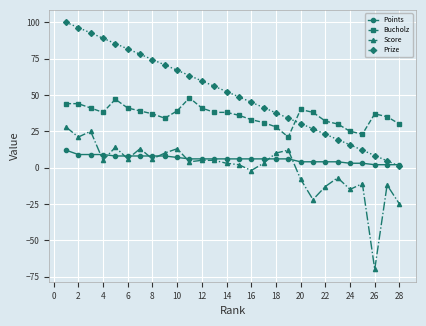

Which series has the largest total across all categories?

Prize